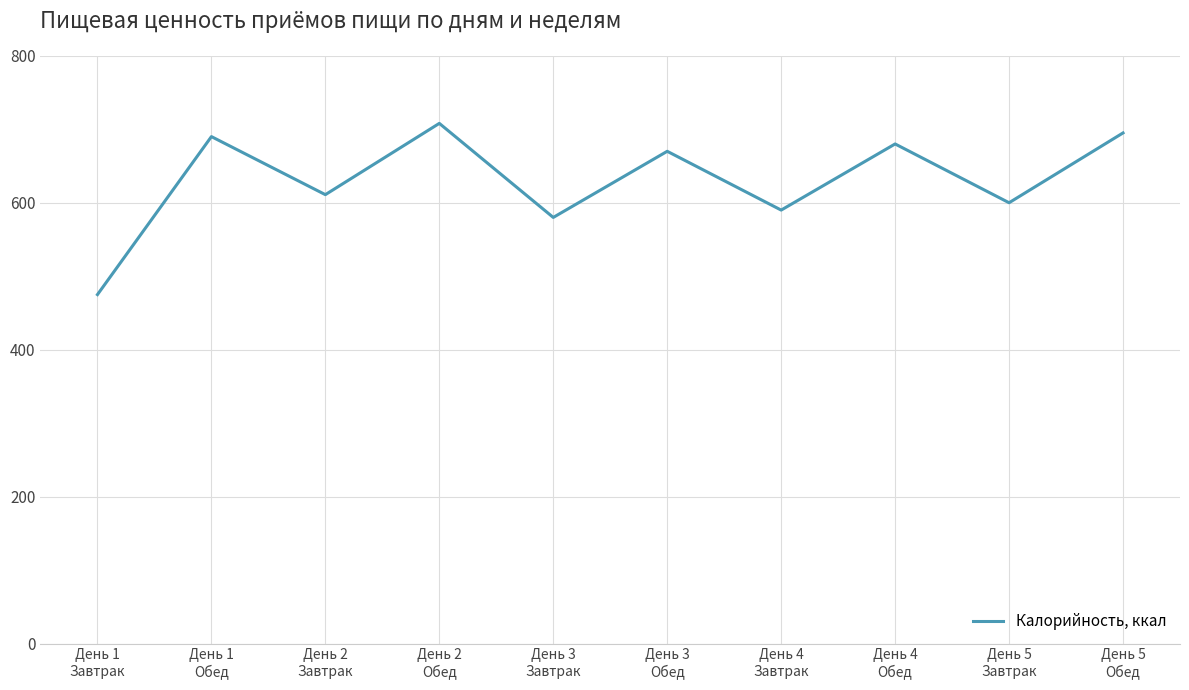

What is the smallest value displayed?

475